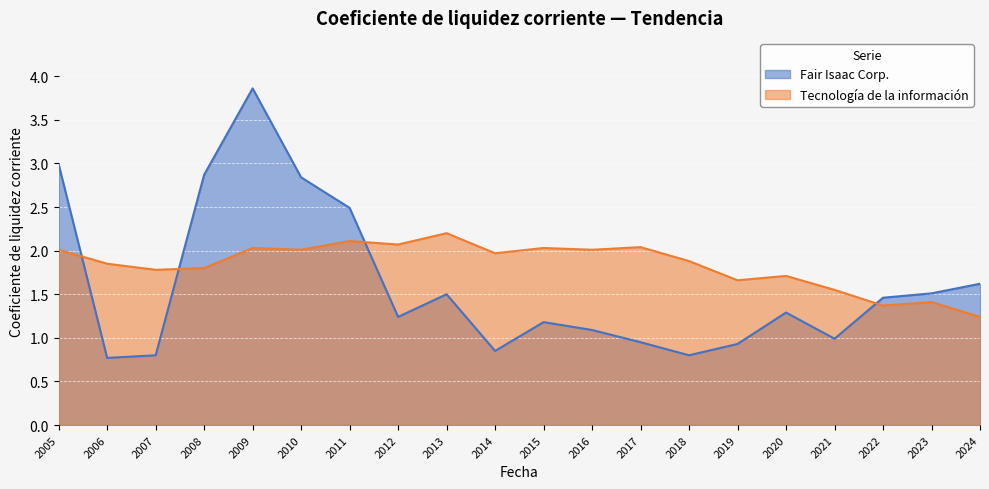

Reading left to right, what are all the values shown in this chart?

Fair Isaac Corp.: 3.0	0.8	0.8	2.9	3.9	2.8	2.5	1.2	1.5	0.8	1.2	1.1	0.9	0.8	0.9	1.3	1.0	1.5	1.5	1.6
Tecnología de la información: 2.0	1.9	1.8	1.8	2.0	2.0	2.1	2.1	2.2	2.0	2.0	2.0	2.0	1.9	1.7	1.7	1.6	1.4	1.4	1.2